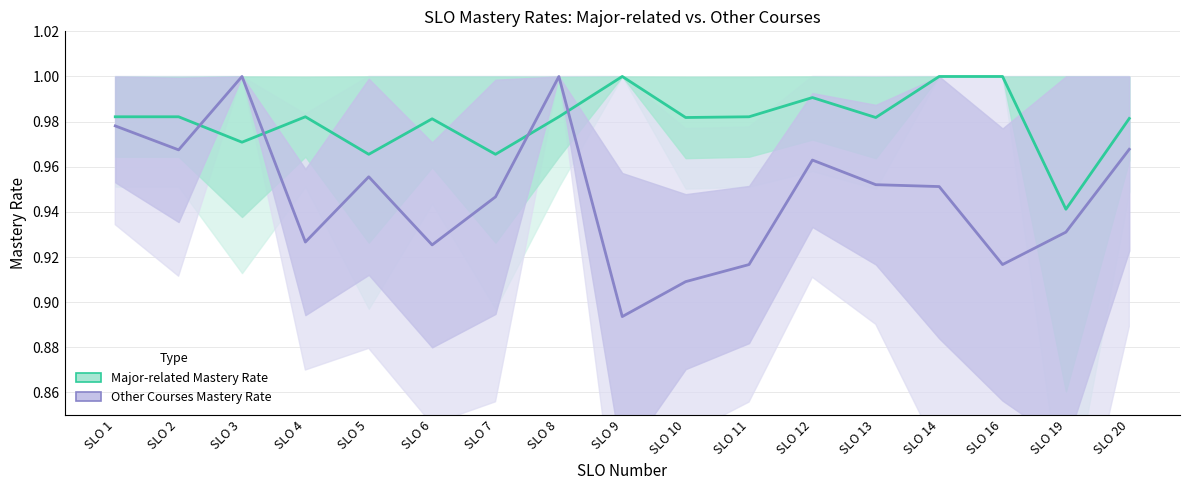

How many series are shown in this chart?

2